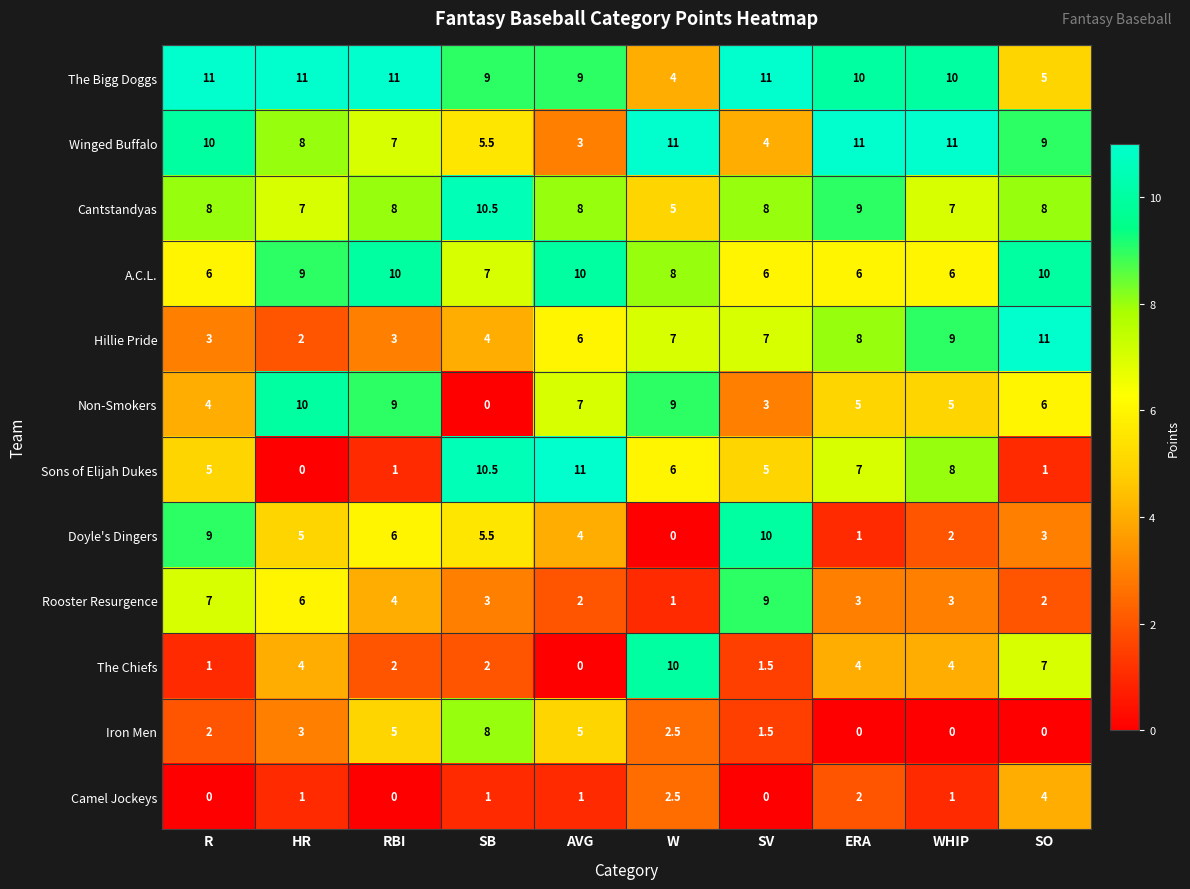

Which series has the largest range (max minus min)?

Sons of Elijah Dukes